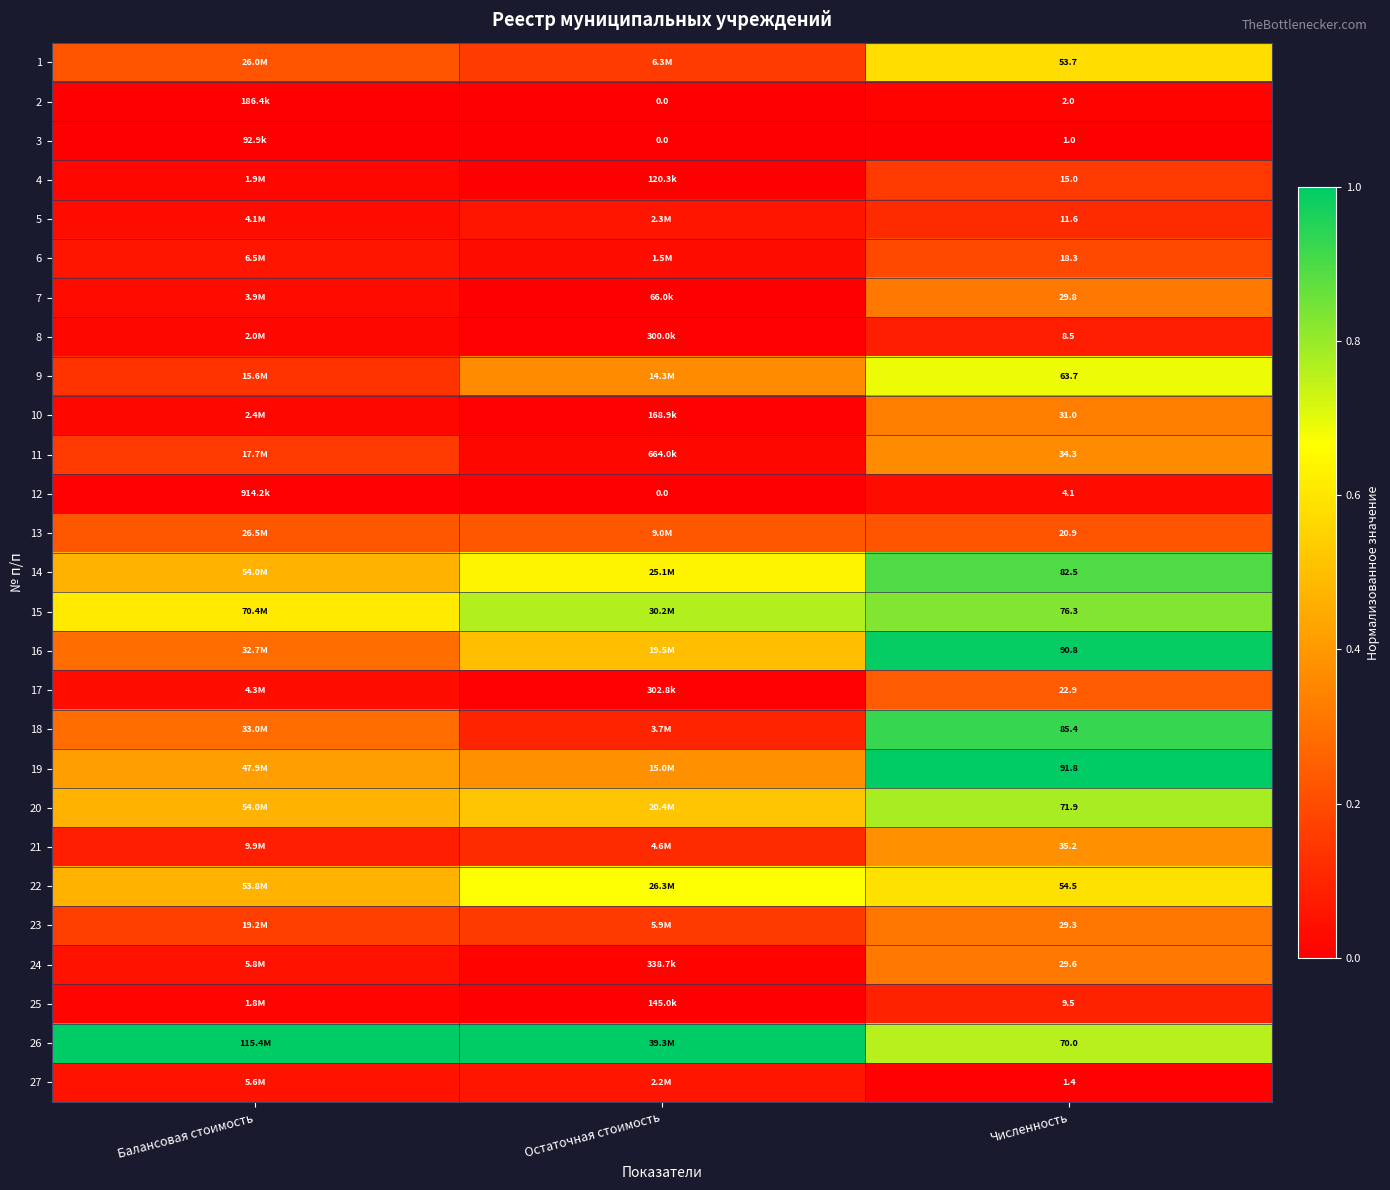

Is the value of 3 at Численность greater than the value of 5 at Численность?

No